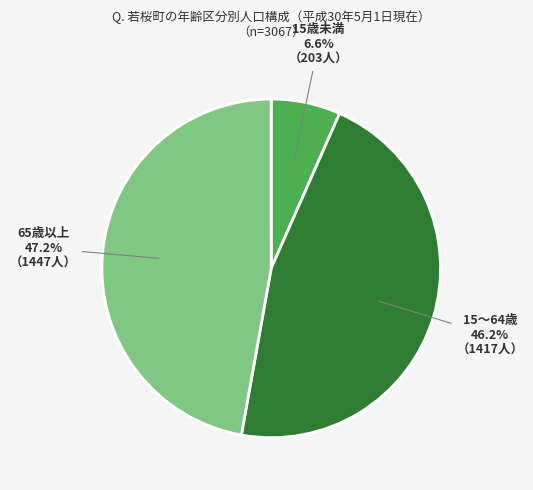

Which category has the smallest portion of the pie?

15歳未満